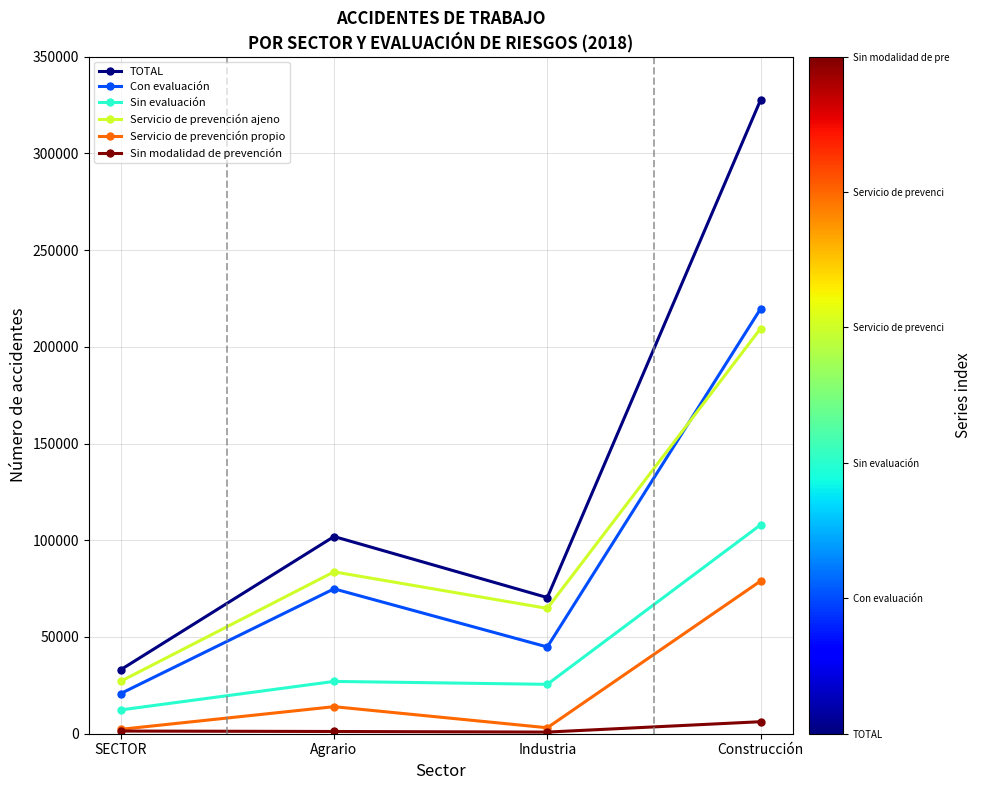

The value of Con evaluación at Construcción is 383727. True or false?

False